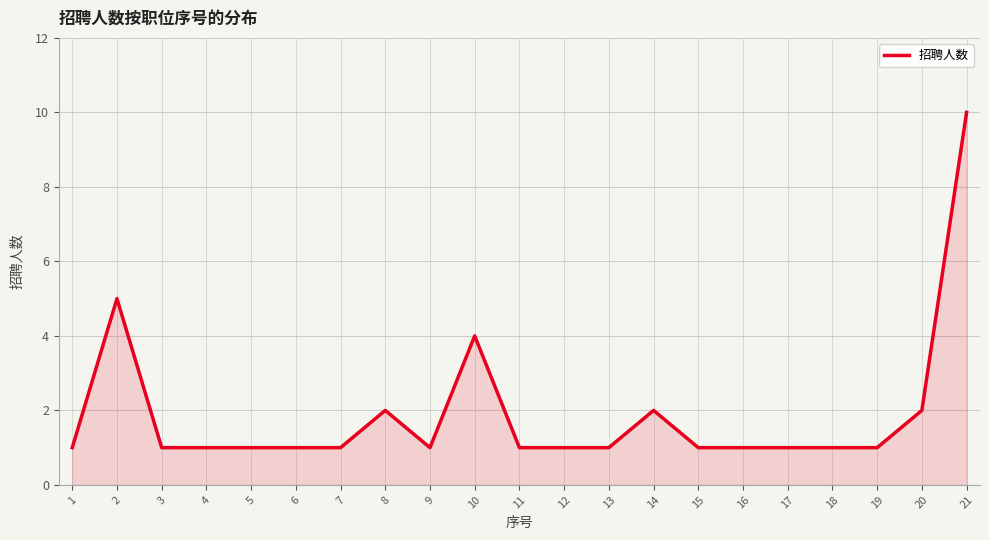

Does the chart have visible grid lines?

Yes